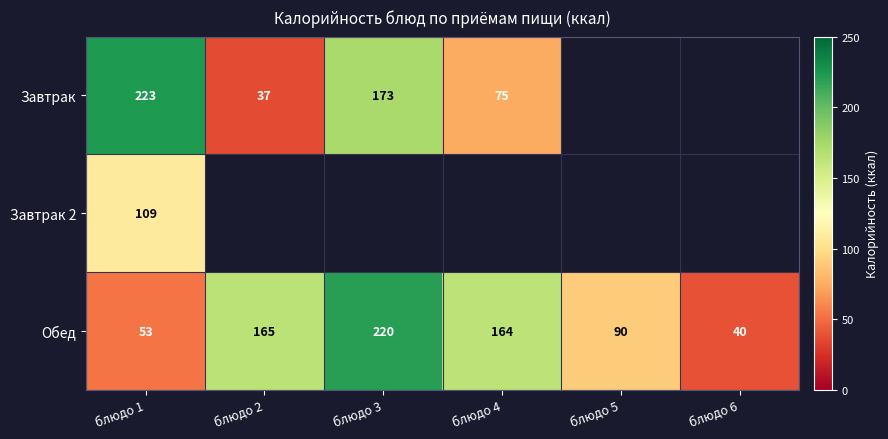

Is the value of Завтрак at блюдо 3 greater than the value of Обед at блюдо 3?

No